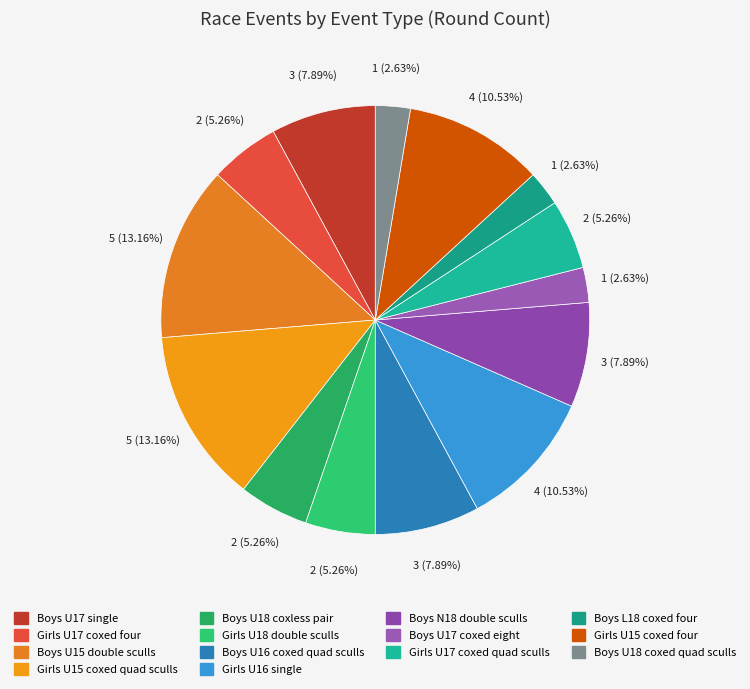

Do Boys U16 coxed quad sculls and Girls U15 coxed four together represent more than half of the pie?

No